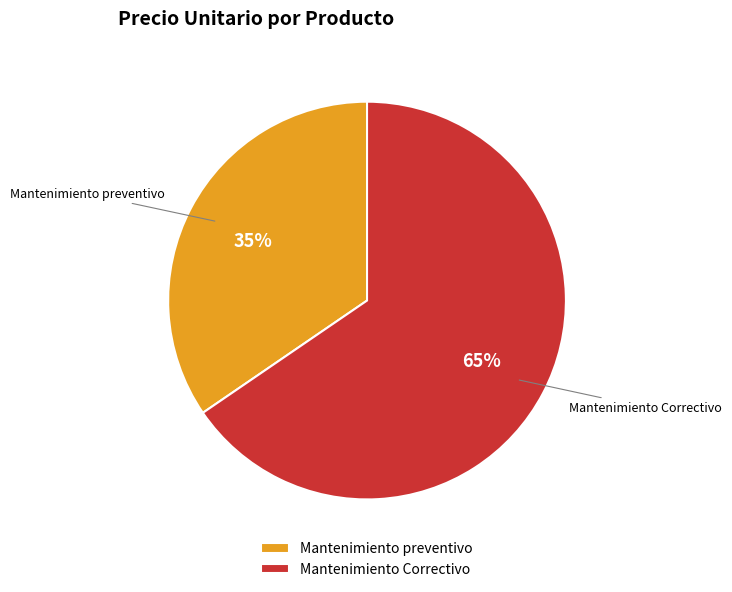

The Mantenimiento preventivo slice represents 35% of the pie. True or false?

True